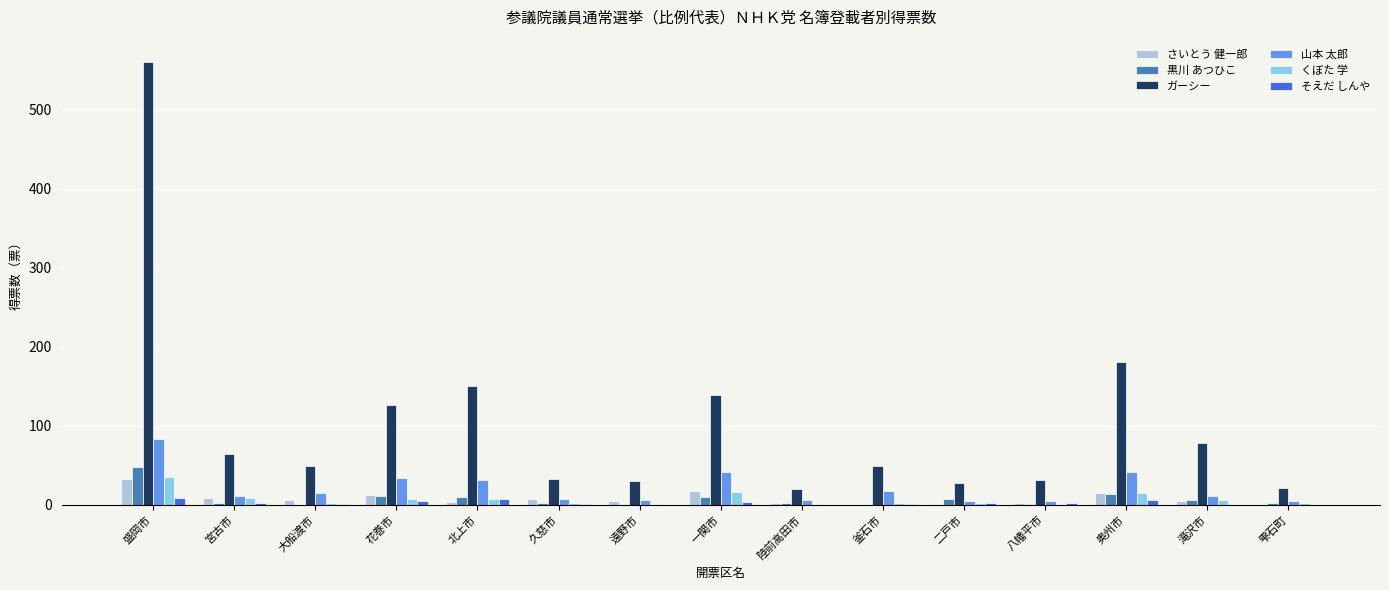

What is the average value of the ガーシー series?

104.2